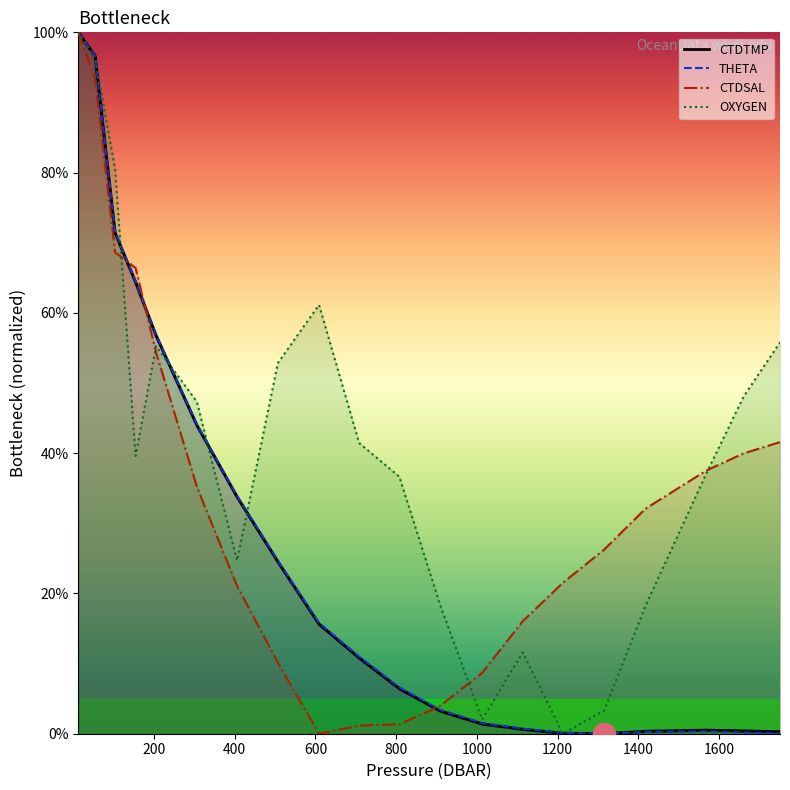

List the labels in order of CTDTMP value, smallest first.

1315.4, 1212.7, 1751.0, 1417.6, 1660.8, 1569.2, 1113.5, 1013.1, 908.5, 807.7, 708.2, 608.8, 506.8, 405.7, 306.0, 204.8, 154.3, 103.4, 53.9, 12.2